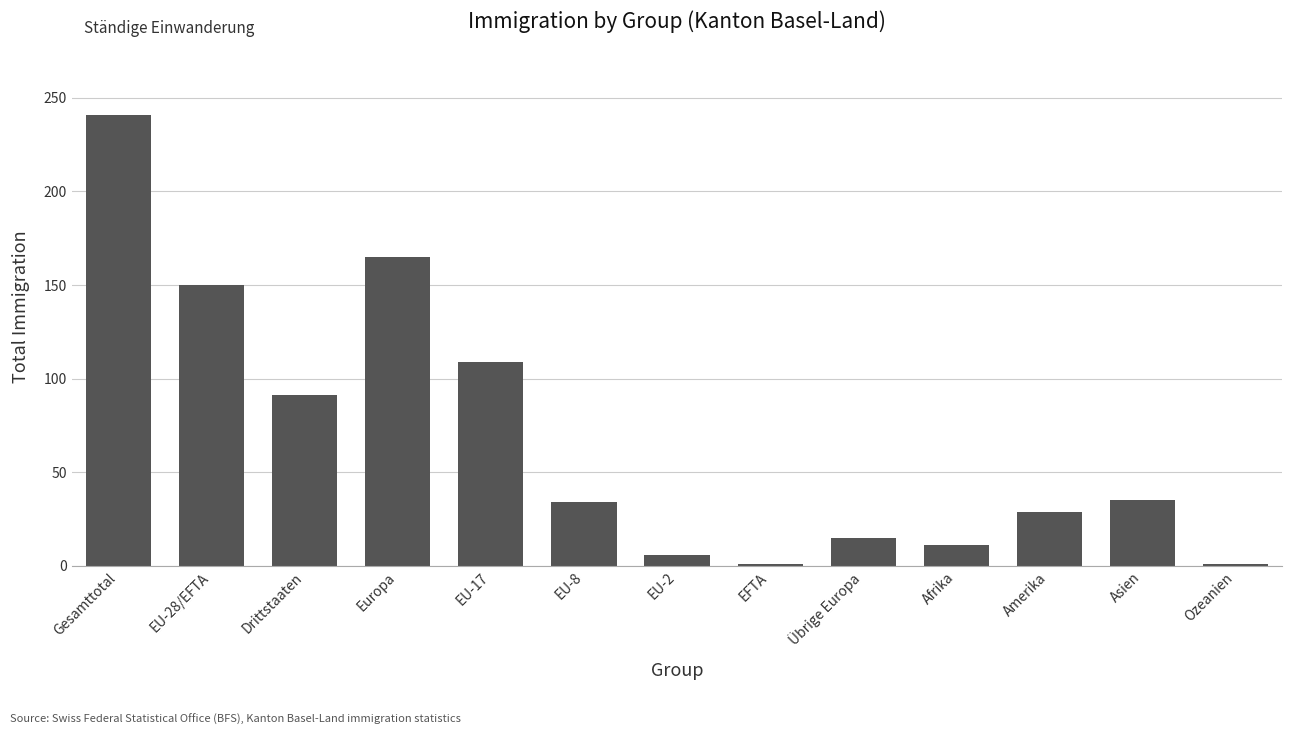

At which category does the chart reach its peak across all series?

Gesamttotal